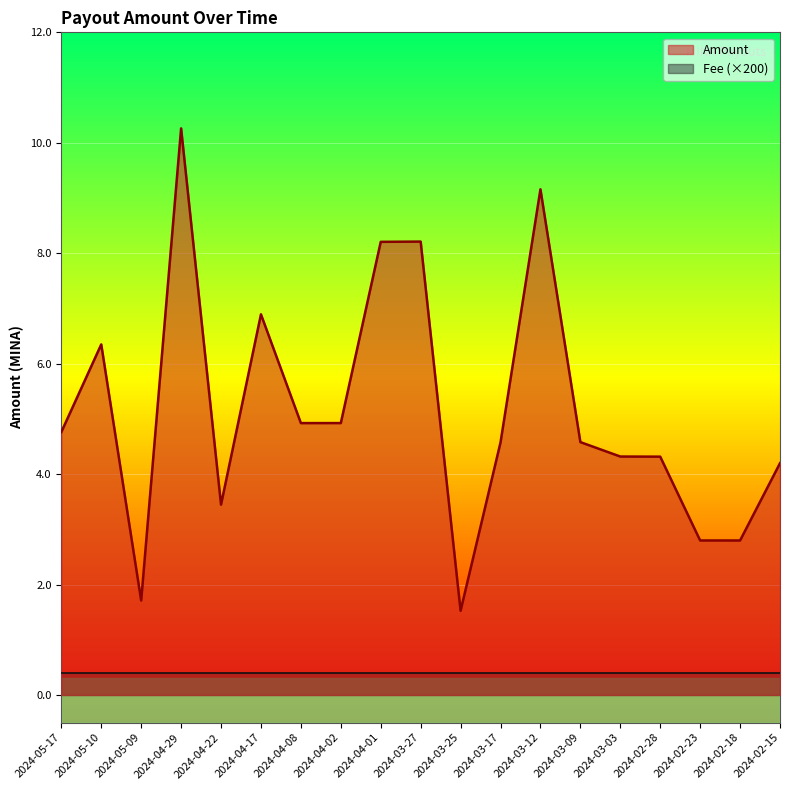

At which category does the chart reach its minimum across all series?

2024-03-25